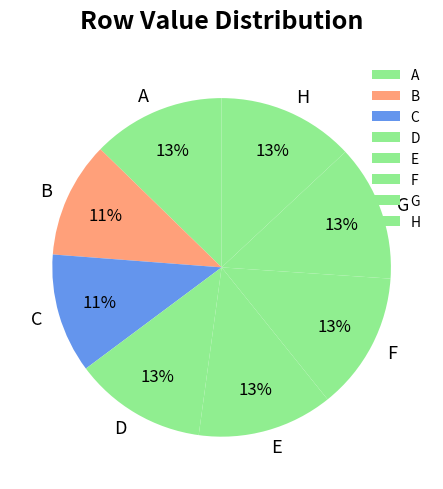

Does G account for over 50% of the chart?

No